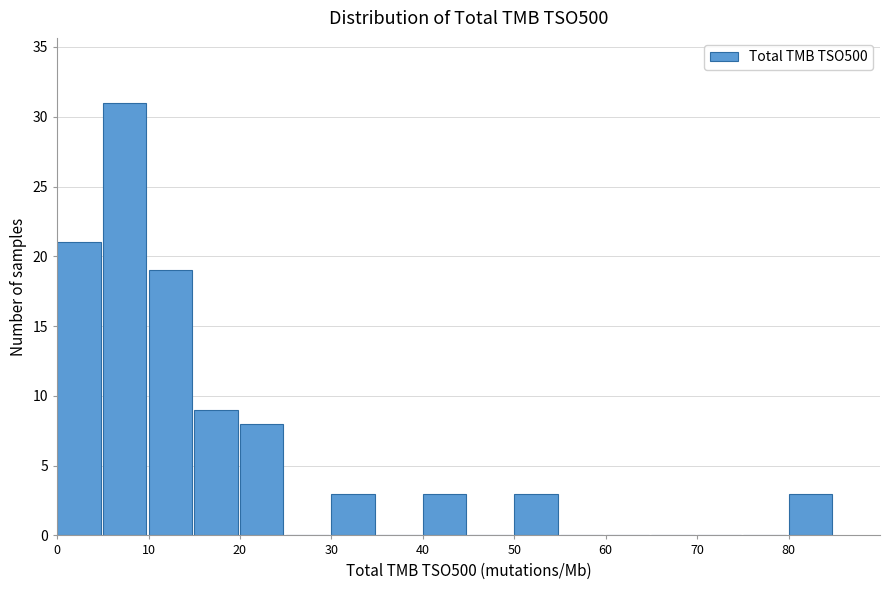

Reading left to right, transcribe this chart: for each bar, give the range it covers on the x-axis and its height. The values are not printed on the chart, so give them approximately, as read against the axis.

0 to 5: 21
5 to 10: 31
10 to 15: 19
15 to 20: 9
20 to 25: 8
25 to 30: 0
30 to 35: 3
35 to 40: 0
40 to 45: 3
45 to 50: 0
50 to 55: 3
55 to 60: 0
60 to 65: 0
65 to 70: 0
70 to 75: 0
75 to 80: 0
80 to 85: 3